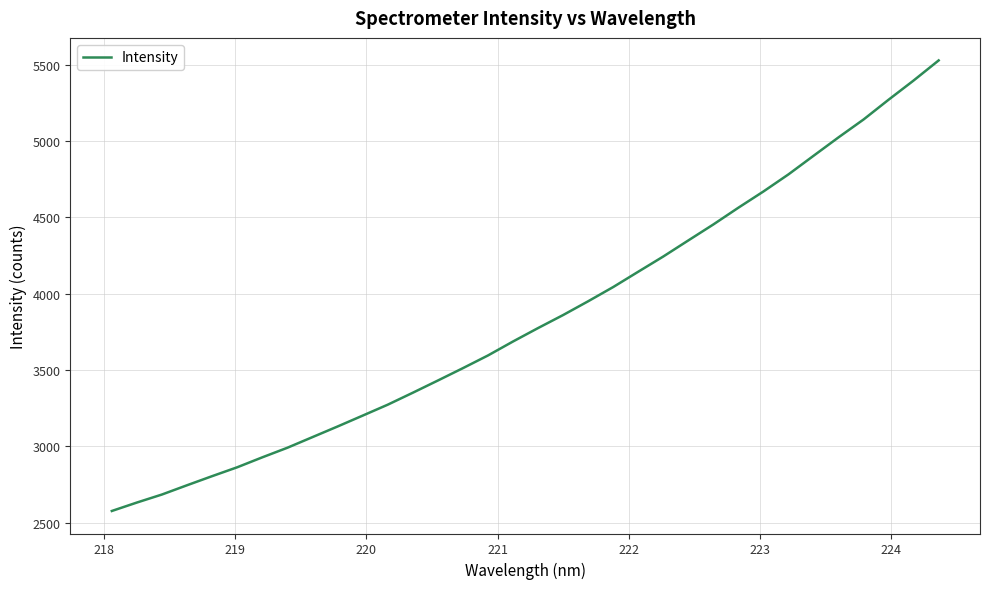

How many values are below 3774?

17